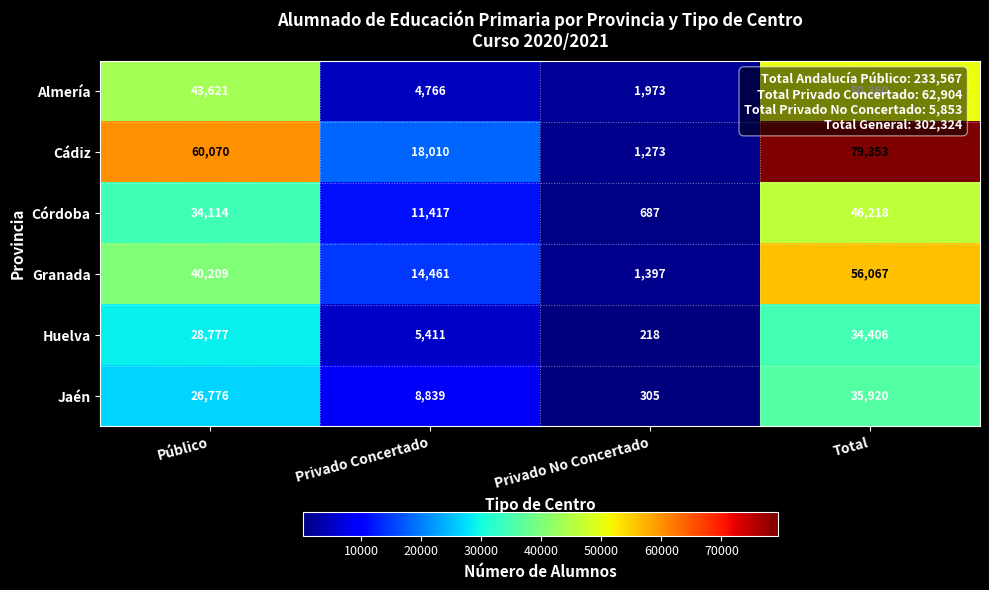

Count the number of data series in this chart.

6